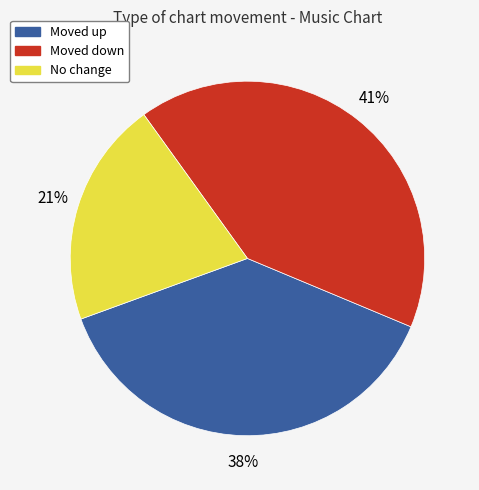

Does any single category account for the majority?

No